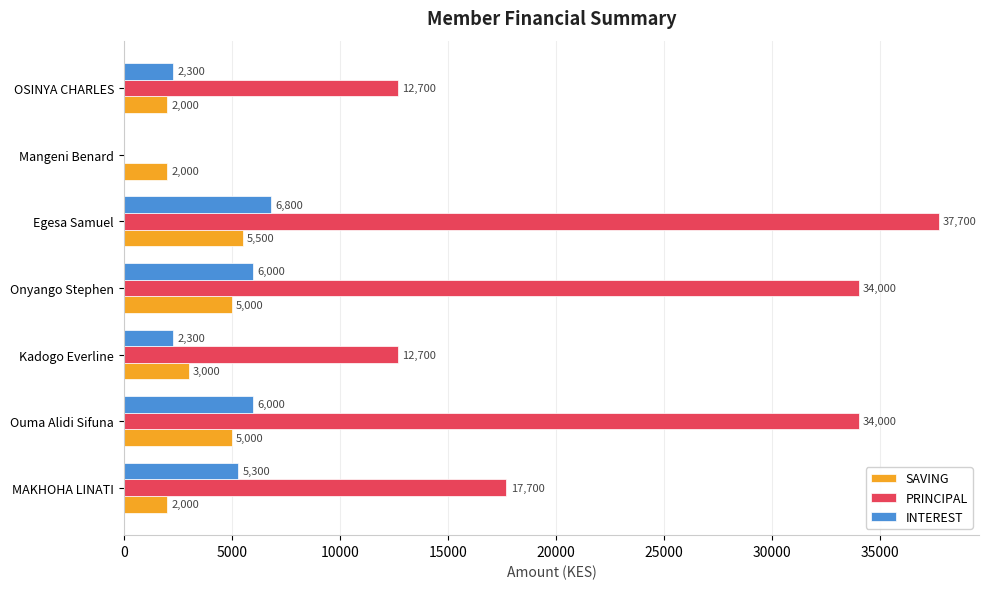

Is the value of PRINCIPAL at Kadogo Everline greater than the value of SAVING at OSINYA CHARLES?

Yes